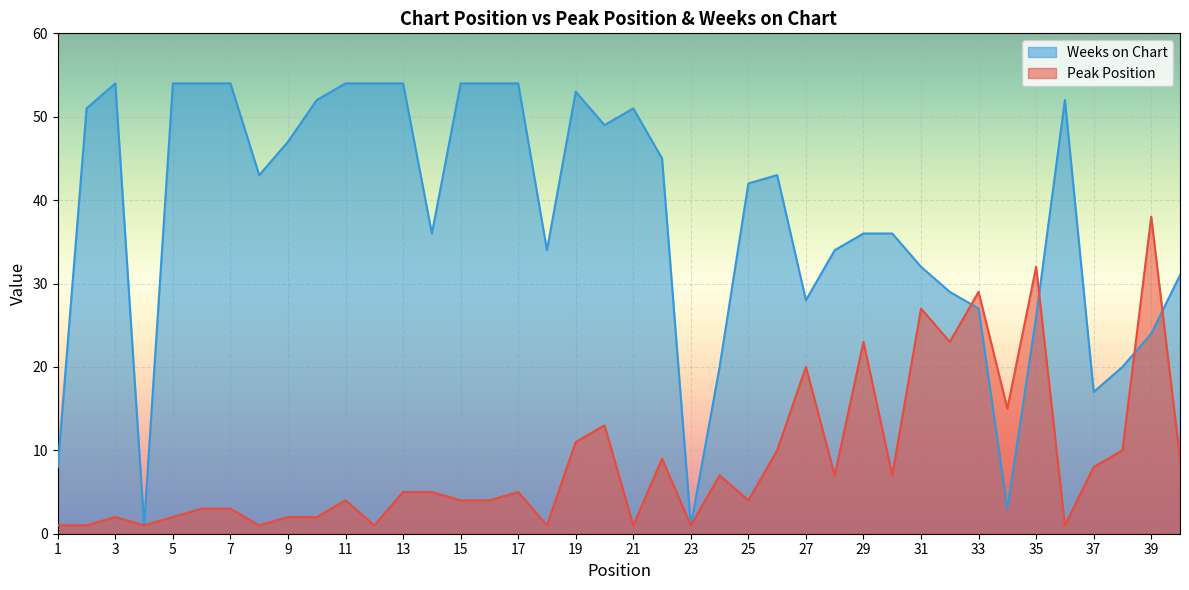

After their last crossing, which series has the higher values: Weeks on Chart or Peak Position?

Weeks on Chart